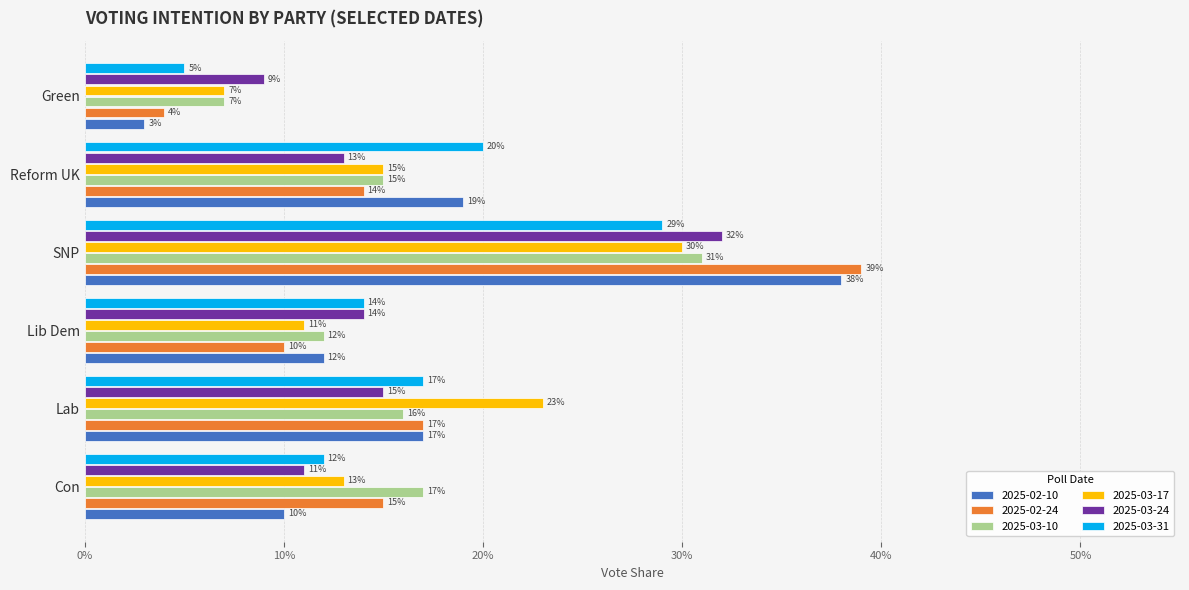

Which series has the largest total across all categories?

2025-02-10